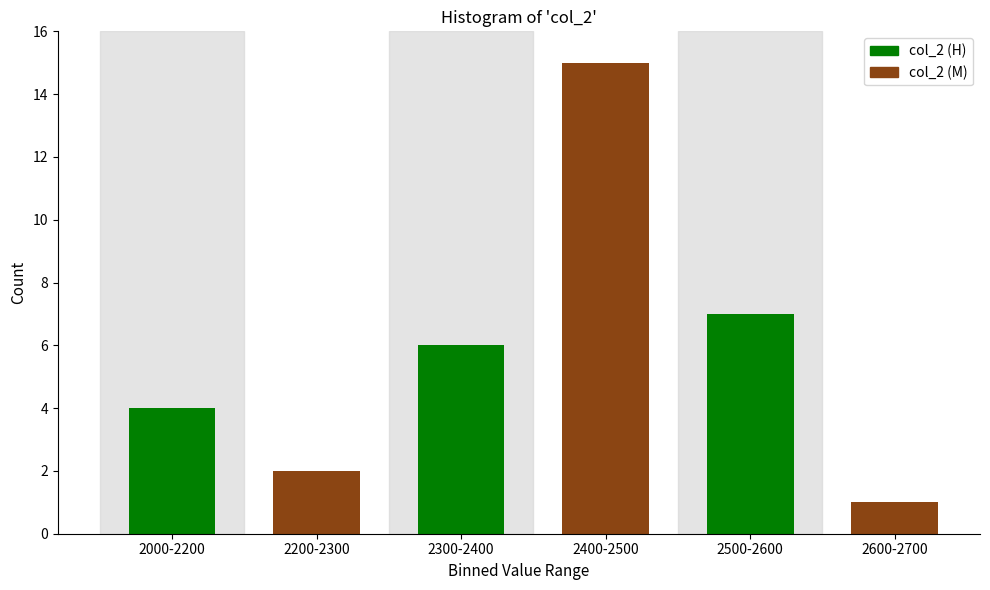

Reading right to left, extract all data points from this chart.

1	7	15	6	2	4